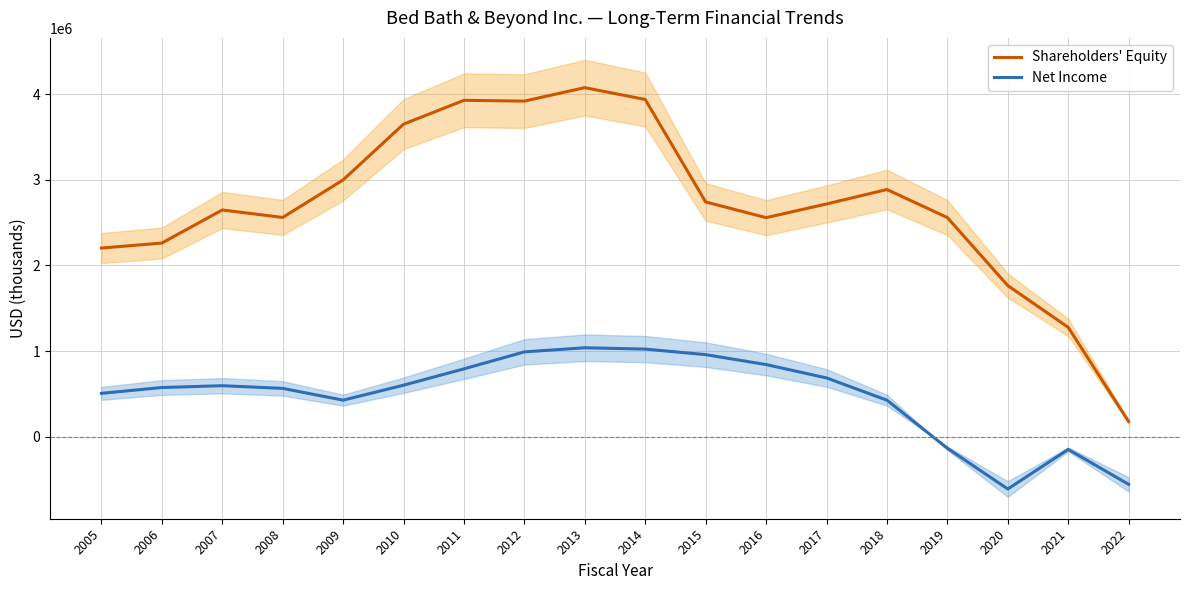

How many data points in Net Income are less than 594244?

9